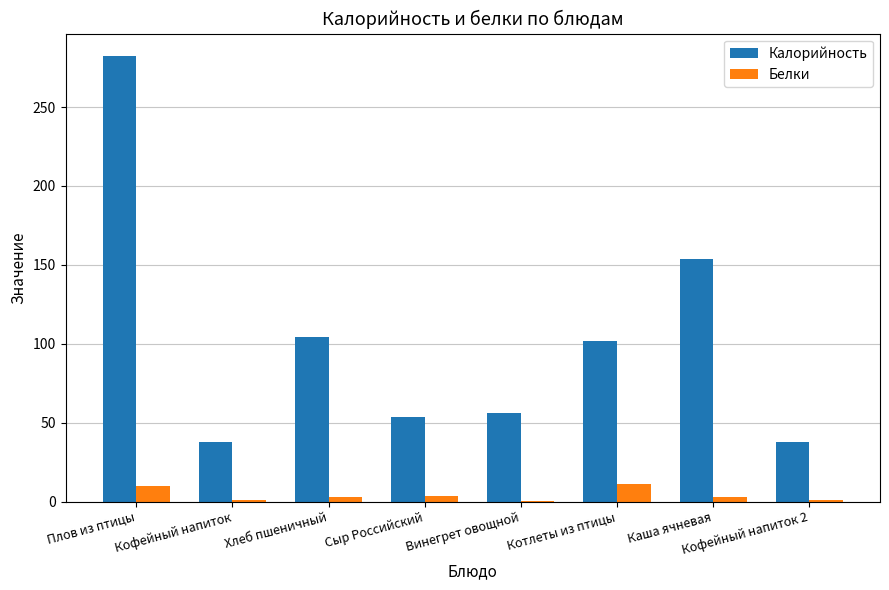

What is the total value across all series at Плов из птицы?

292.3